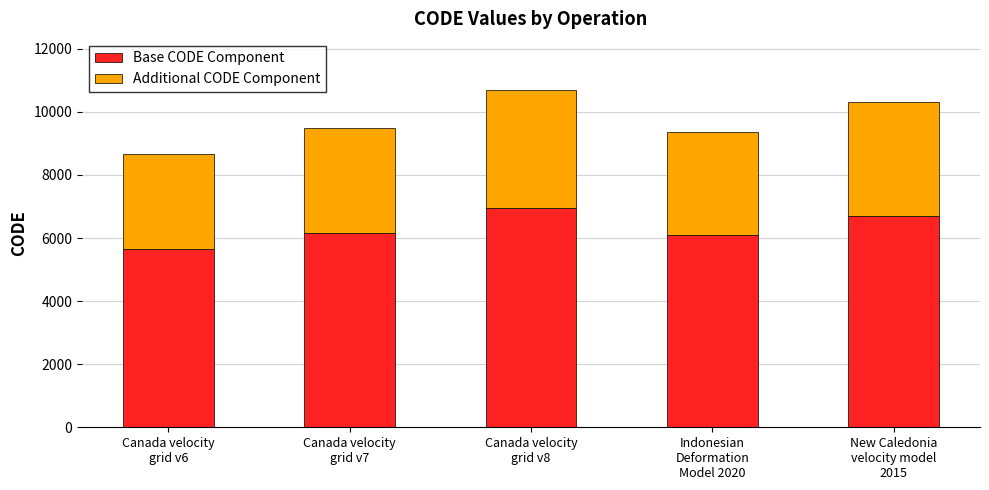

What is the difference between the second highest and second lowest values in the Base CODE Component series?

616.2